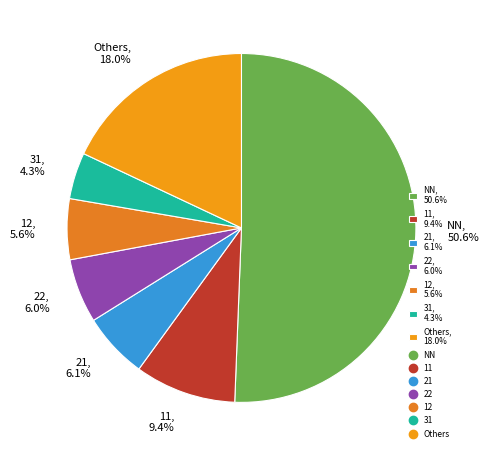

To the nearest percent, what is the difference between the largest and smallest slice percentages?

46%